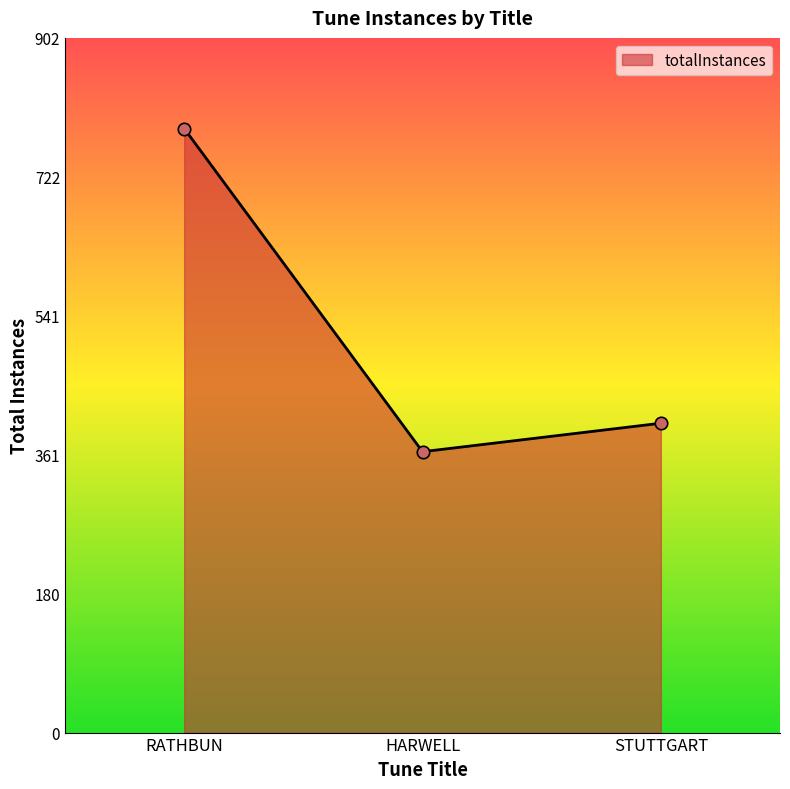

Which has a higher value, STUTTGART or RATHBUN?

RATHBUN